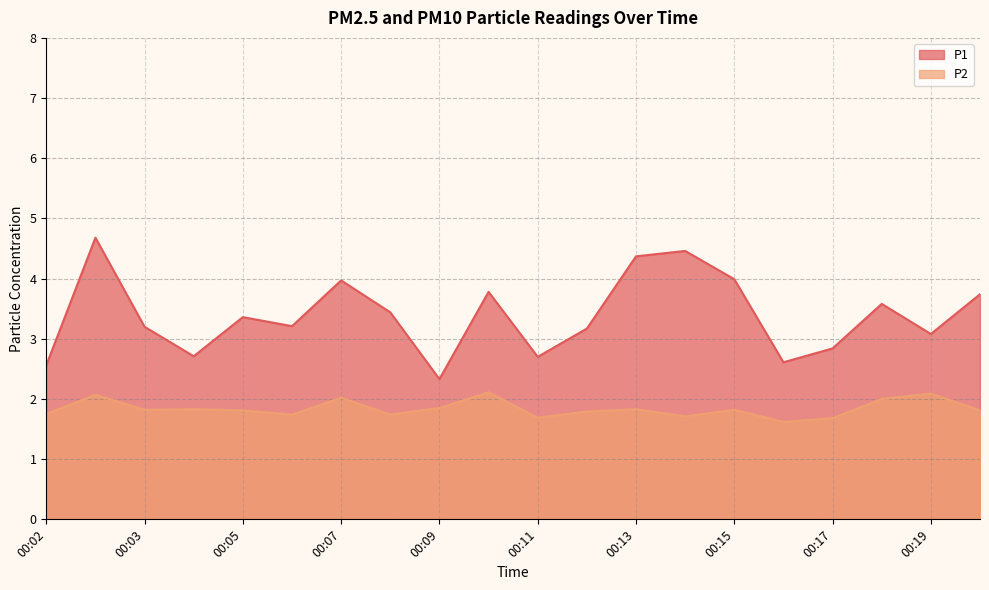

Which series has the largest range (max minus min)?

P1